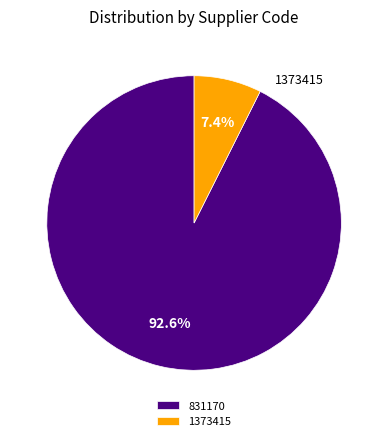

What is the majority slice?

831170